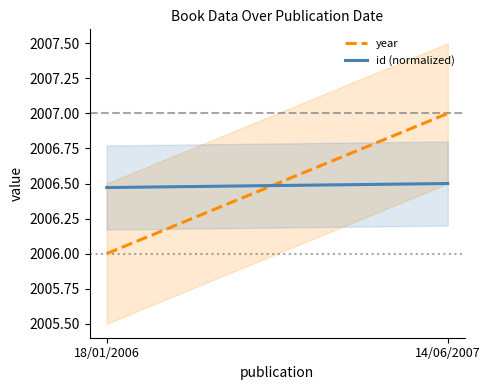

What is the sum of all year values?

4013.0